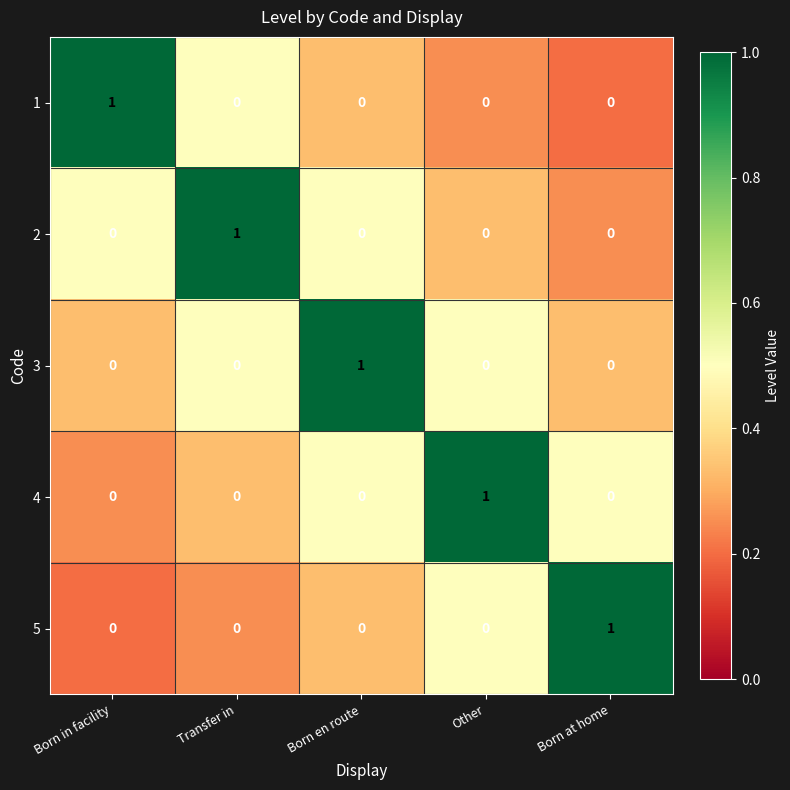

True or false: 5 has a value of 0 at Born en route.

True